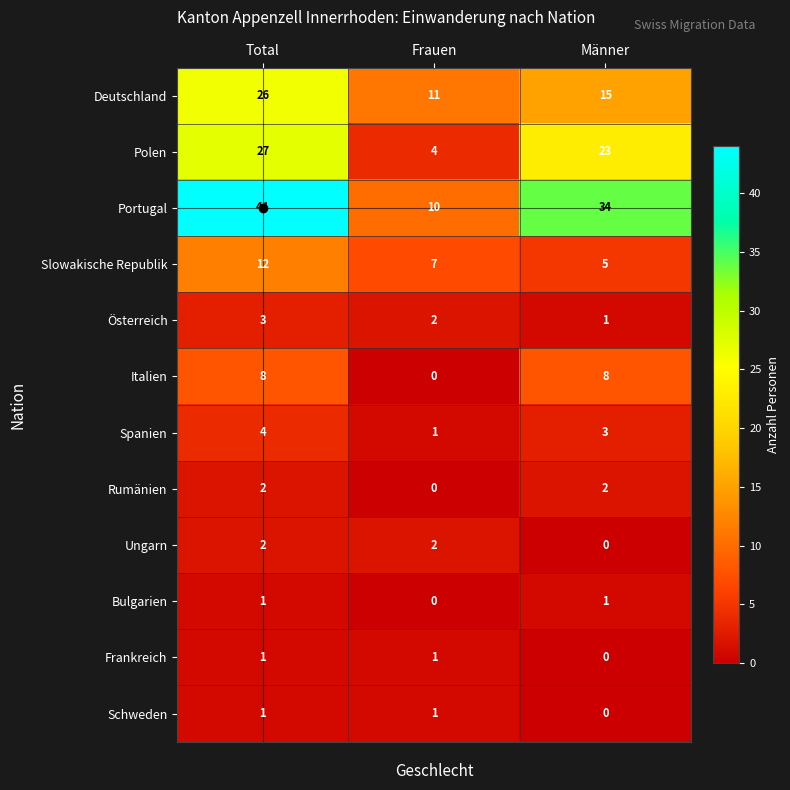

What is the difference between the Slowakische Republik values at Total and Frauen?

5